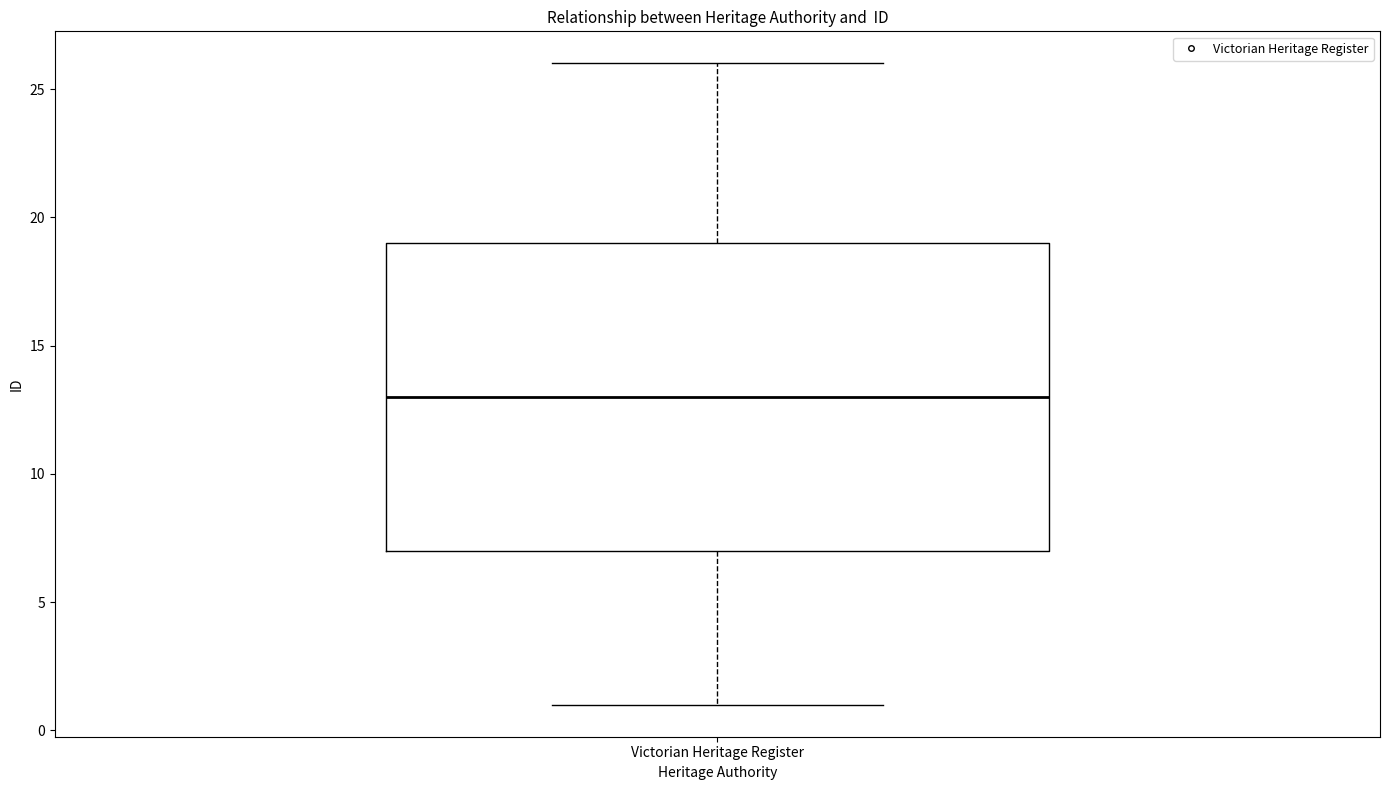

Read this box plot against the y-axis: the position of the median line, the range covered by the box, and the ends of both whiskers. The values are not printed on the chart, so give them approximately, as read against the axis.

median 13, box 7 to 19, whiskers 1 to 26